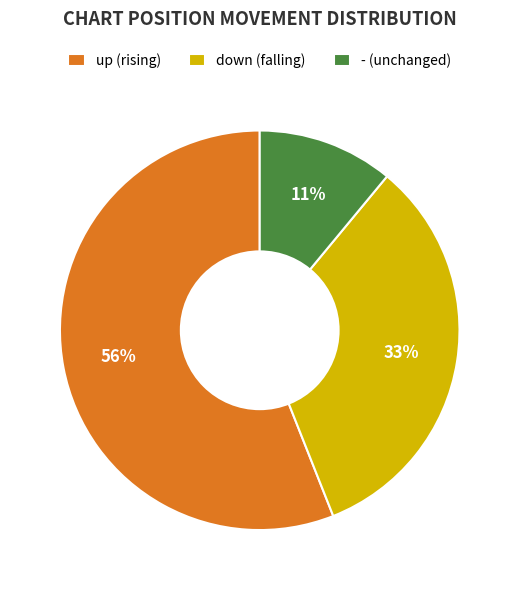

Which has a higher value, down or up?

up